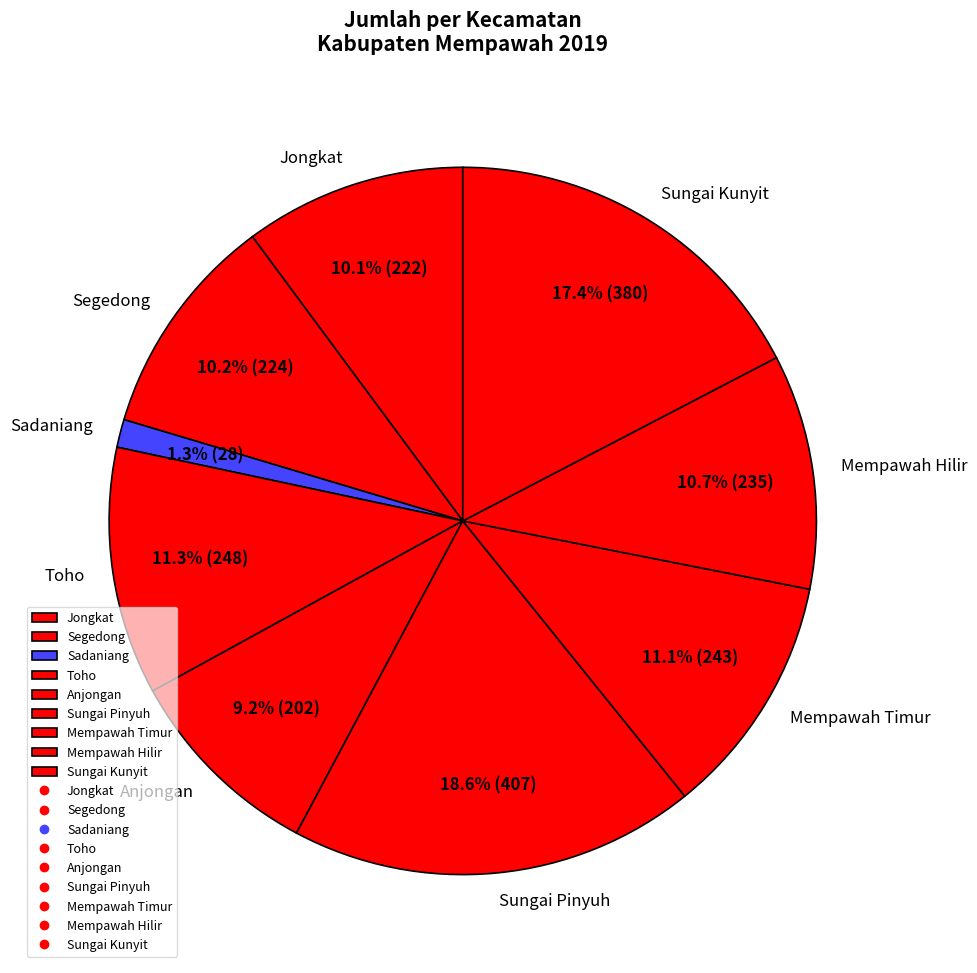

To the nearest percent, what is the combined percentage of Sungai Pinyuh and Sadaniang?

20%